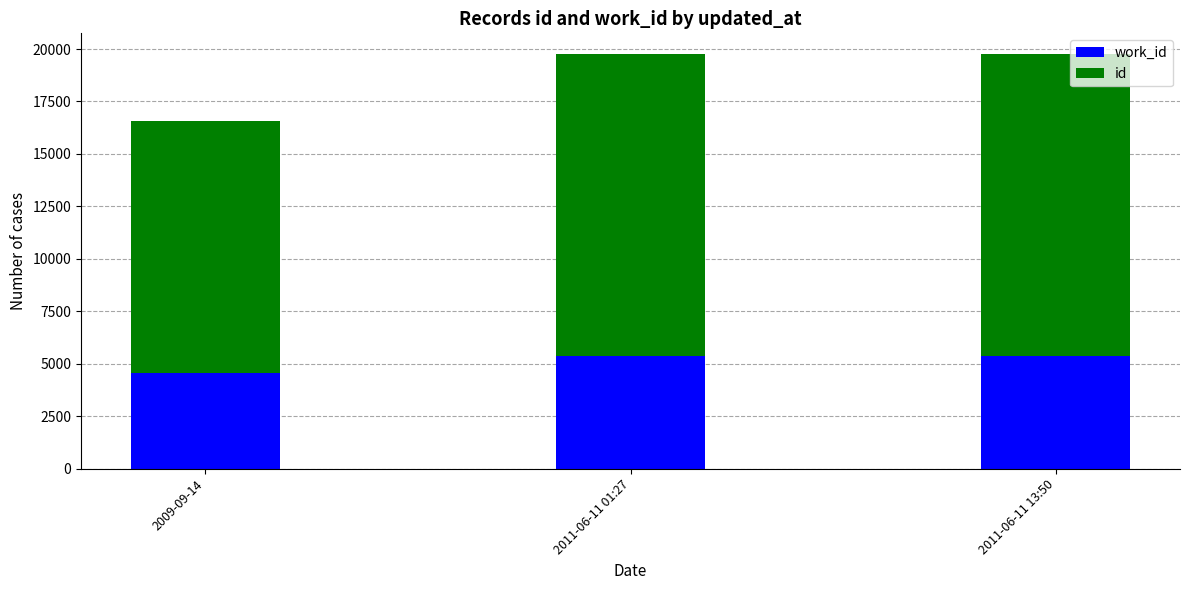

What is the total value across all series at 2011-06-11 13:50?

19759